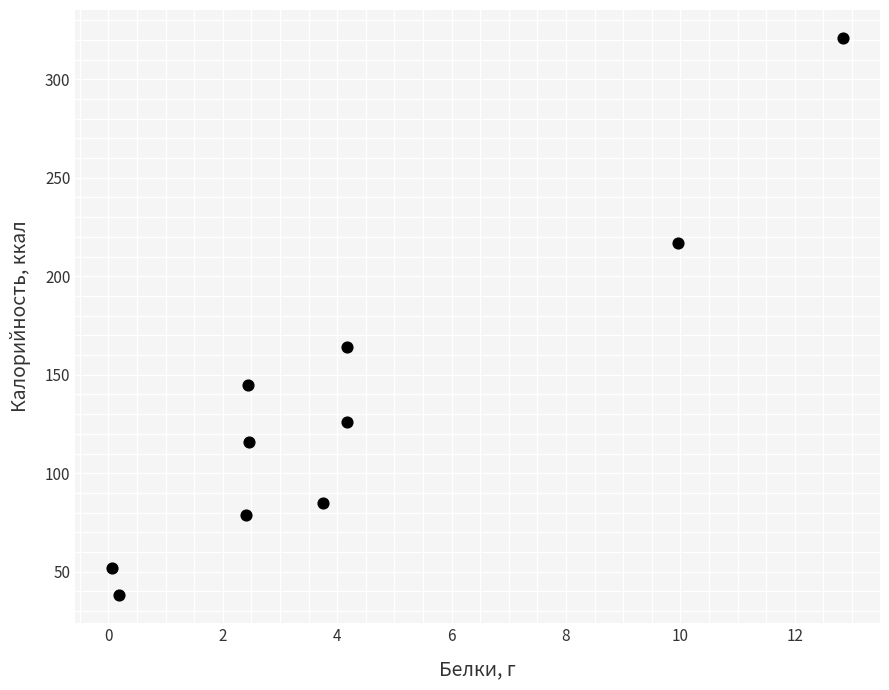

What is the range of Y values (max minus min)?

283